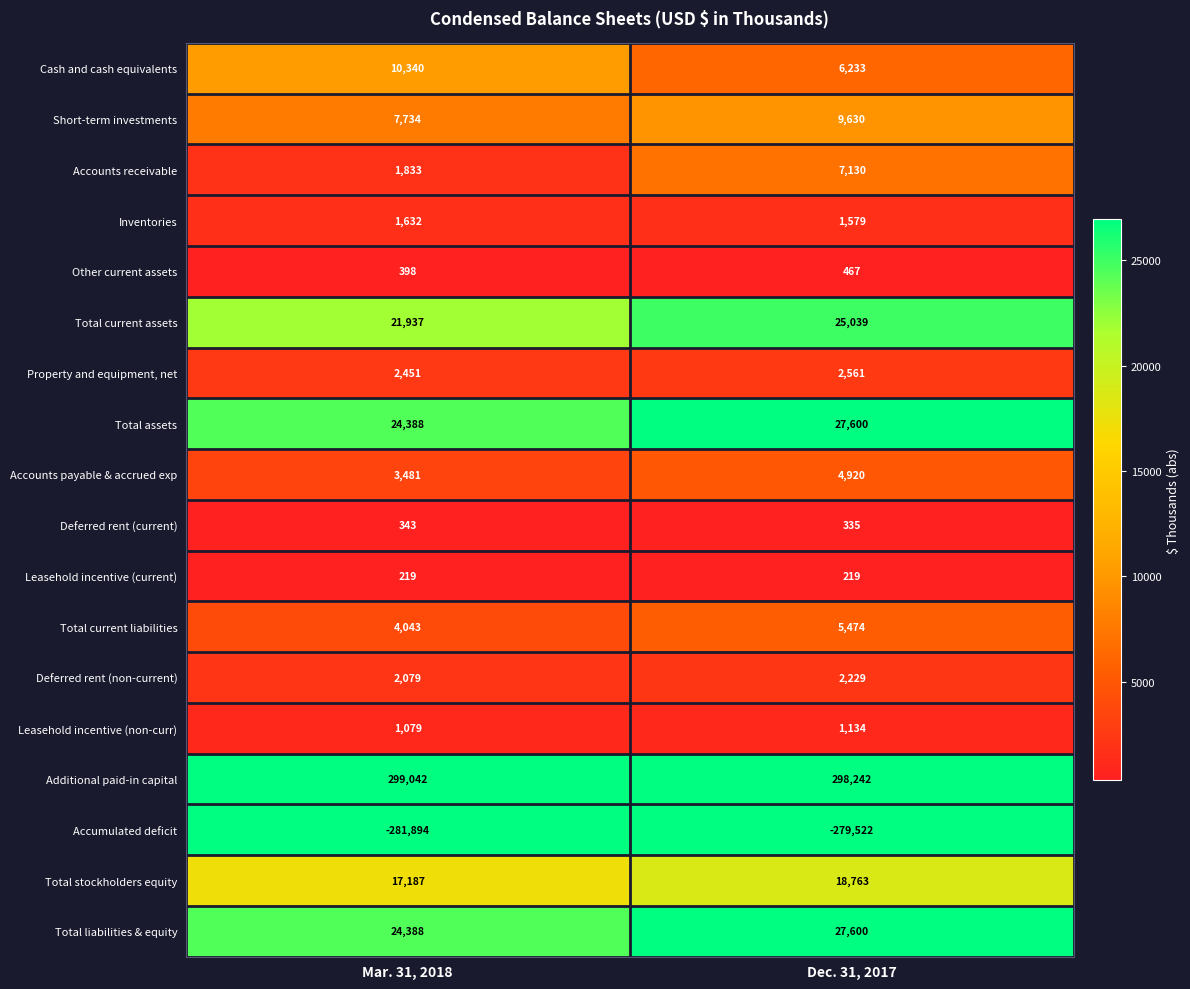

Rank the categories by Other current assets value from highest to lowest.

Dec. 31, 2017, Mar. 31, 2018